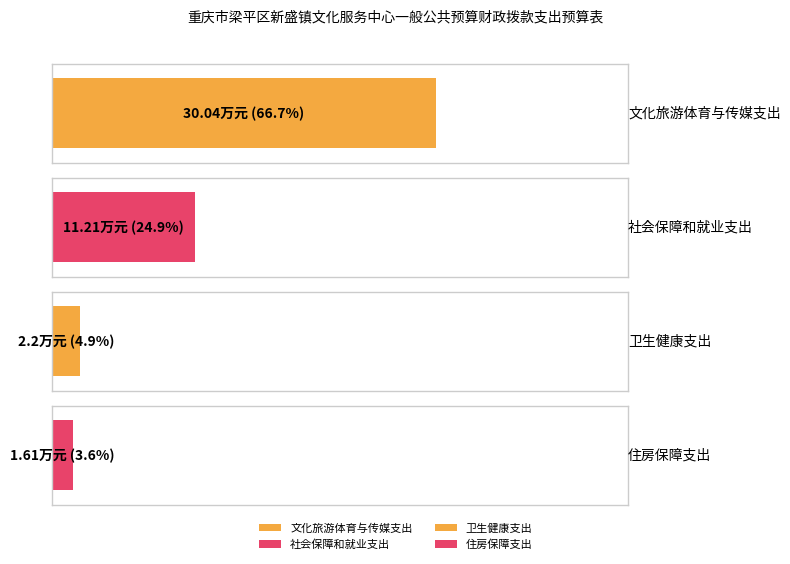

What is the label of the 1st bar from the left?

文化旅游体育与传媒支出